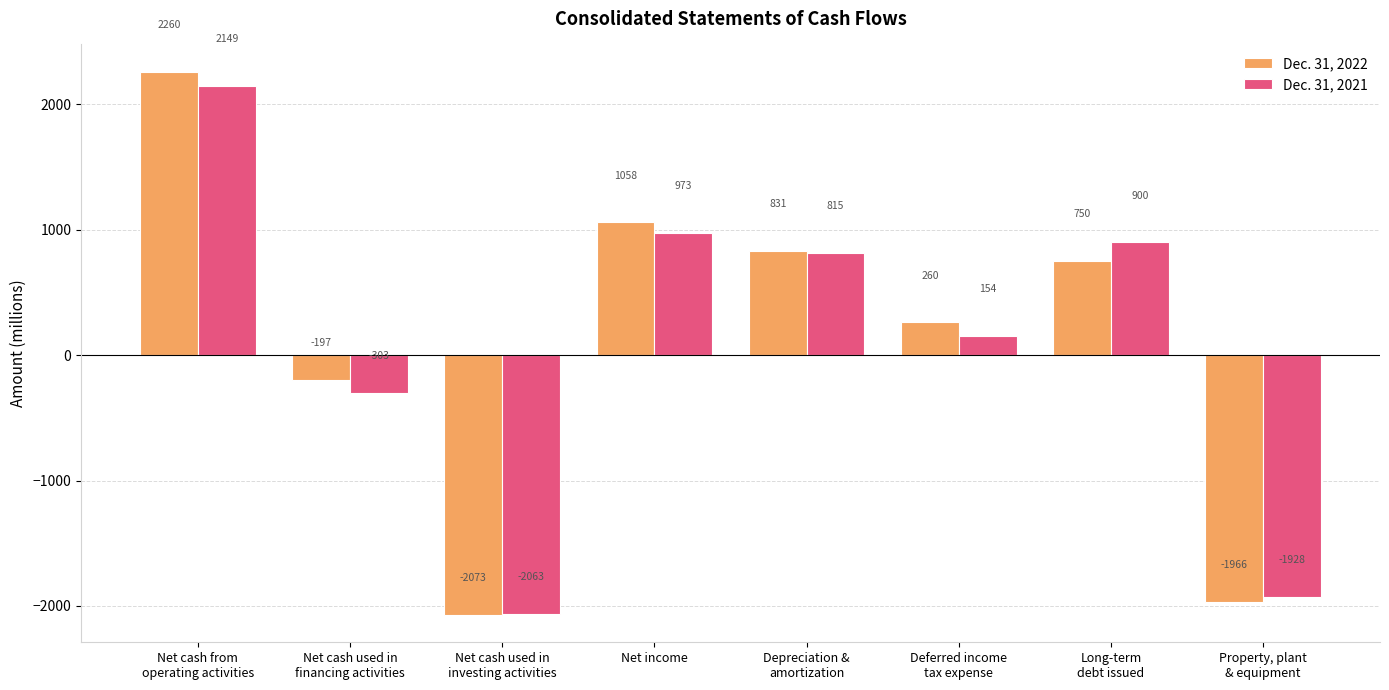

Where is Dec. 31, 2021 nearest to the value 43?

Deferred income
tax expense